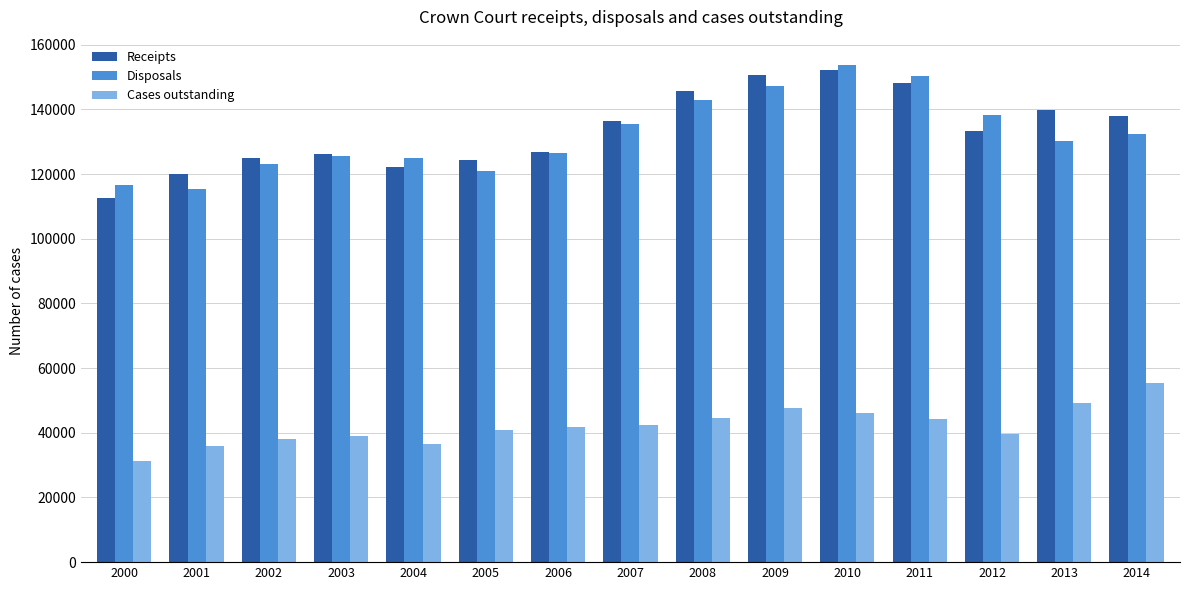

Which category has the highest value in the Cases outstanding series?

2014